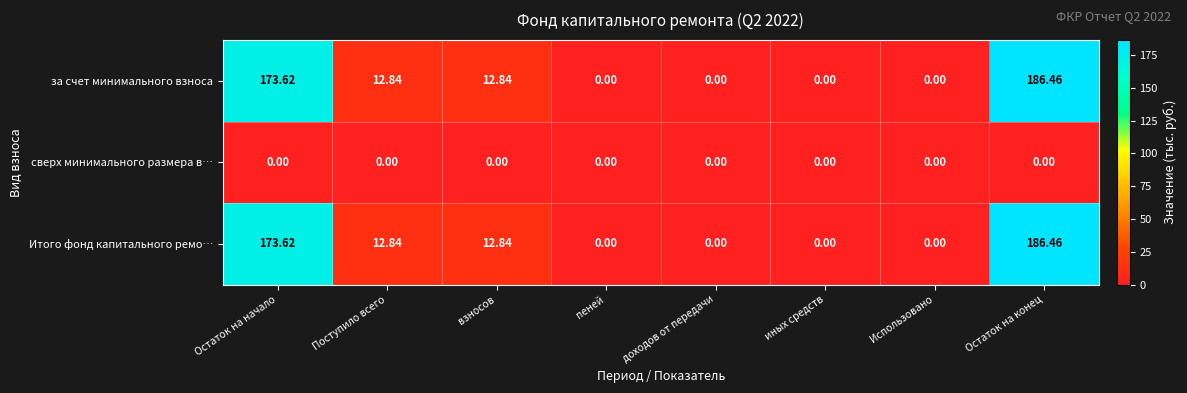

At which label does Итого фонд капитального ремо… first exceed 12?

Остаток на начало